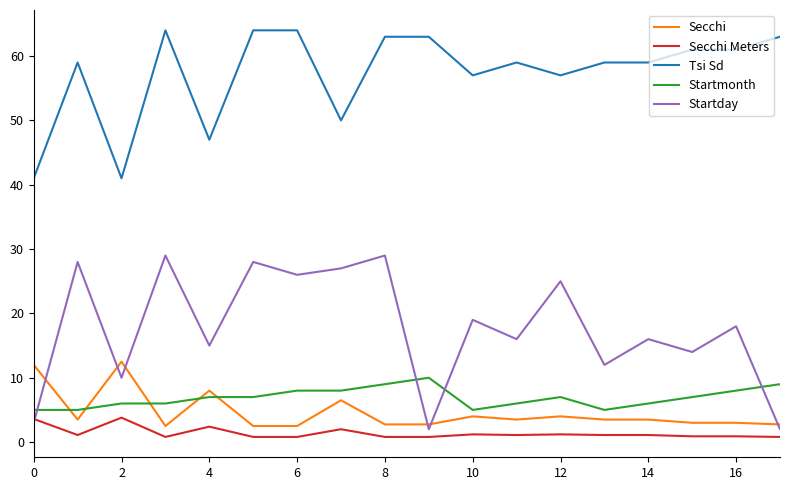

True or false: Tsi Sd and Startday intersect in this chart.

False